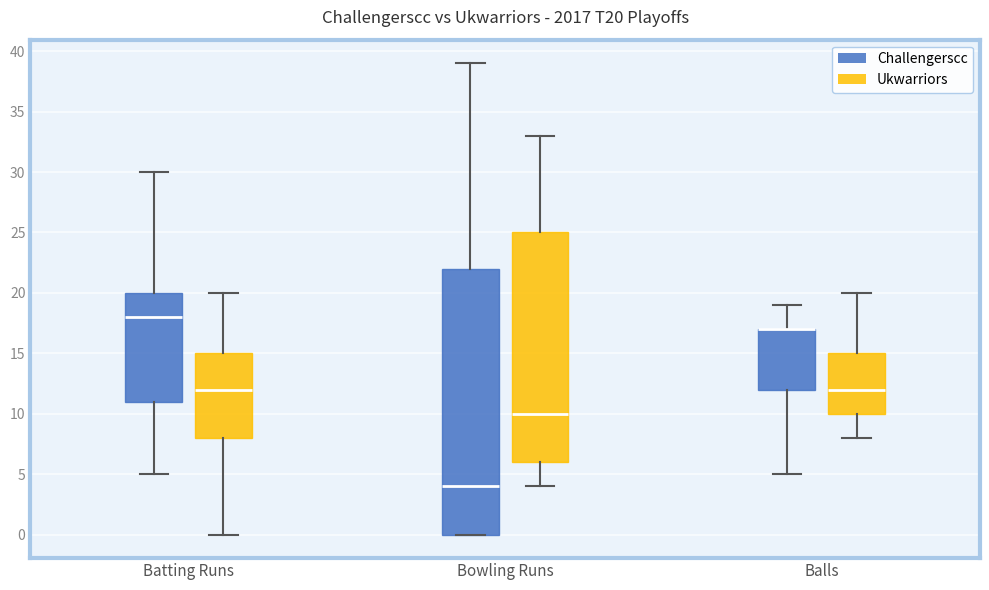

Reading left to right, transcribe this box plot: for each box, give where its median line is, the range the box spans, and where its two whiskers end, as read against the y-axis. The values are not printed on the chart, so give them approximately, as read against the axis.

Batting Runs (Challengerscc): median 18, box 11 to 20, whiskers 5 to 30
Batting Runs (Ukwarriors): median 12, box 8 to 15, whiskers 0 to 20
Bowling Runs (Challengerscc): median 4, box 0 to 22, whiskers 0 to 39
Bowling Runs (Ukwarriors): median 10, box 6 to 25, whiskers 4 to 33
Balls (Challengerscc): median 17 (drawn on the box's upper edge), box 12 to 17, whiskers 5 to 19
Balls (Ukwarriors): median 12, box 10 to 15, whiskers 8 to 20